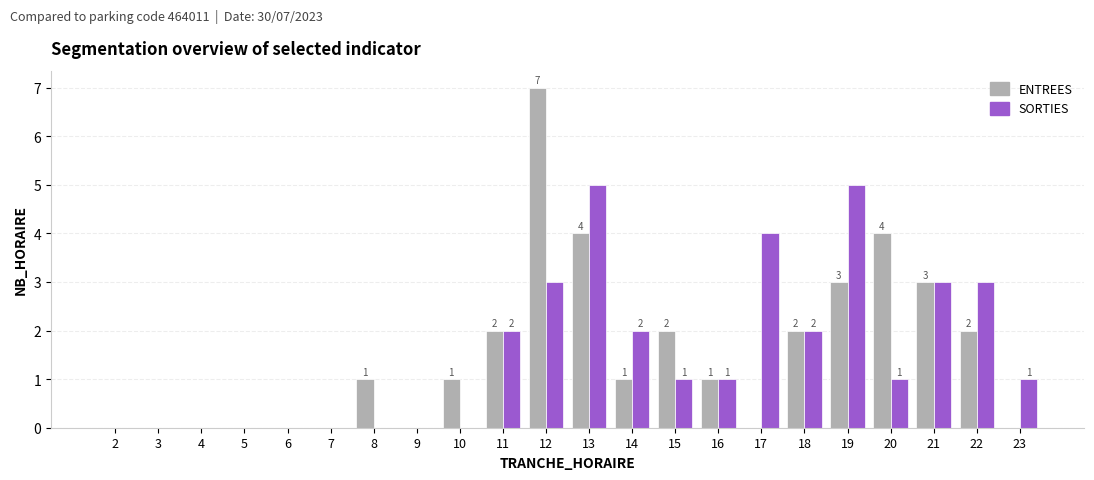

At which category does the chart reach its peak across all series?

12